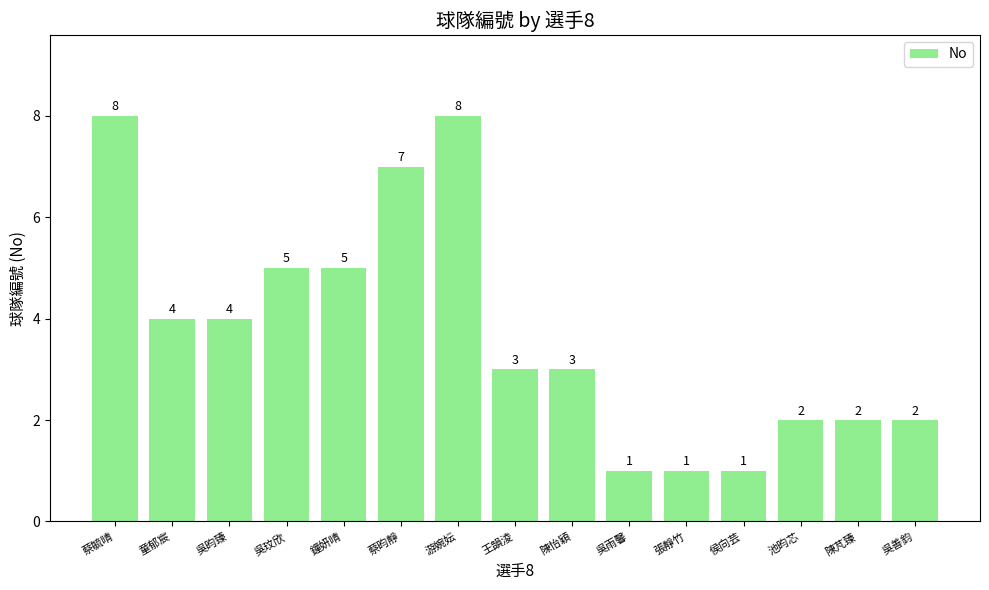

How many values are between 2 and 5?

9